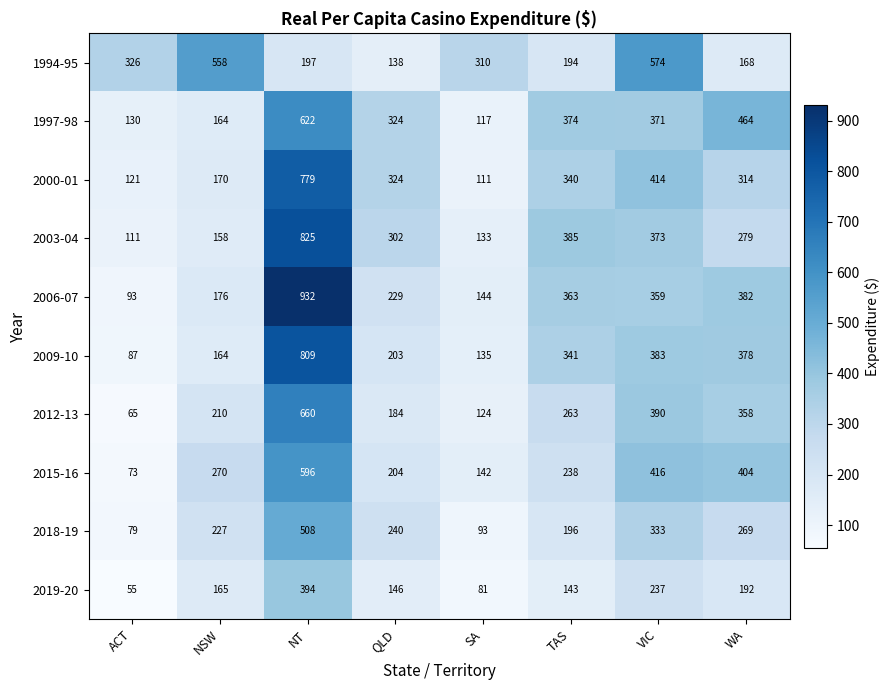

What is the lowest value of the 1997-98 series?

117